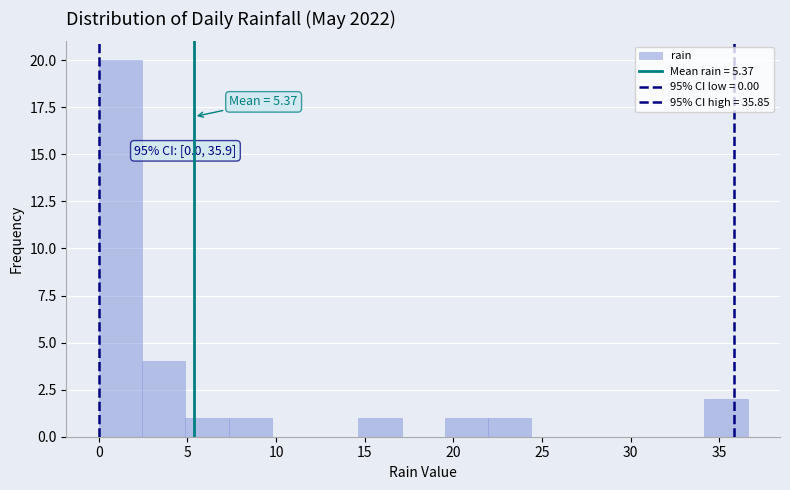

Over which range of the x-axis is the bar tallest?

0.0 to 2.5